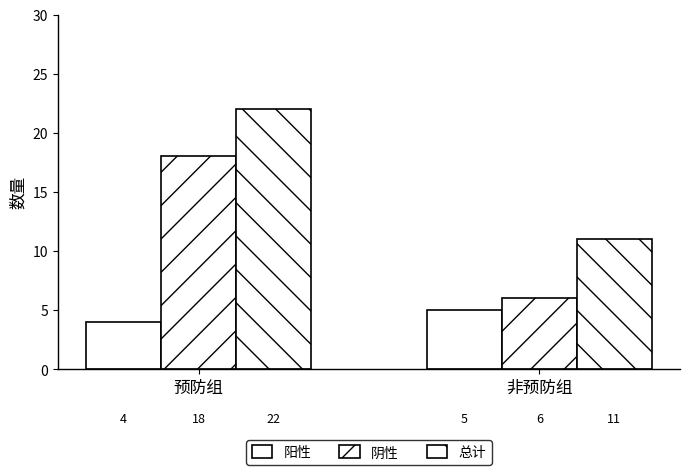

Is the value of 阴性 at 非预防组 greater than the value of 总计 at 非预防组?

No